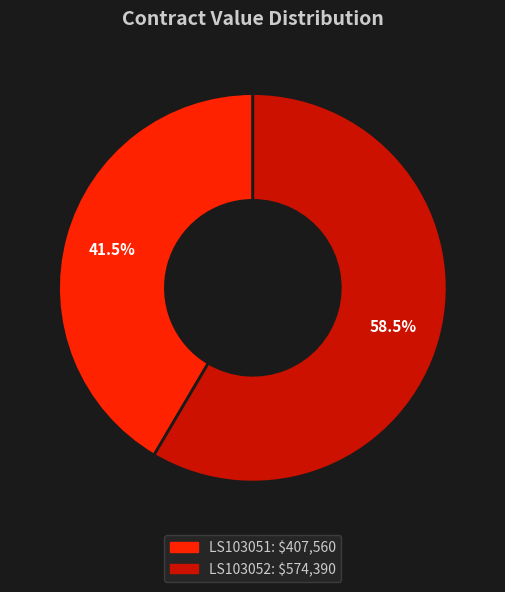

Is there any slice that represents more than half of the pie?

Yes